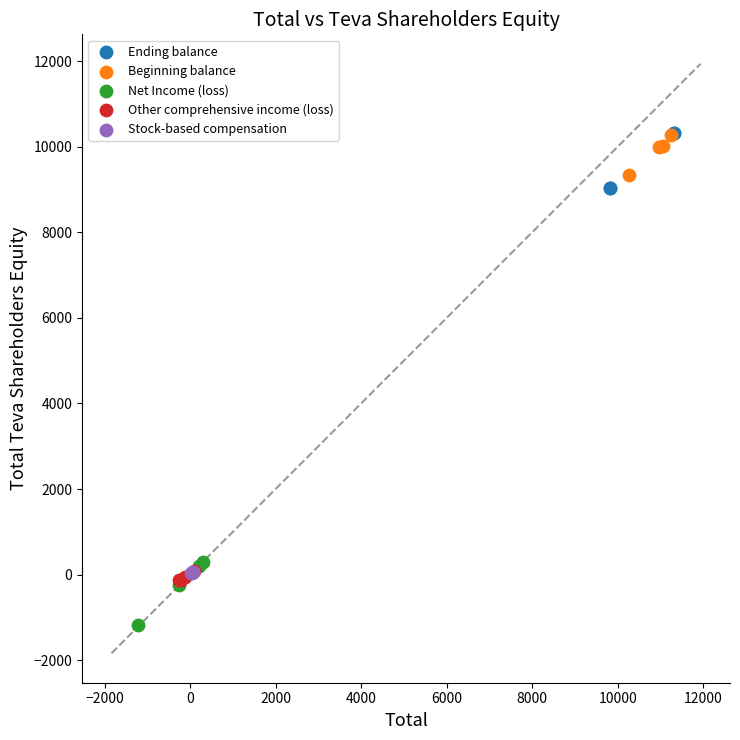

Which series contains the lowest Y value?

Net Income (loss)